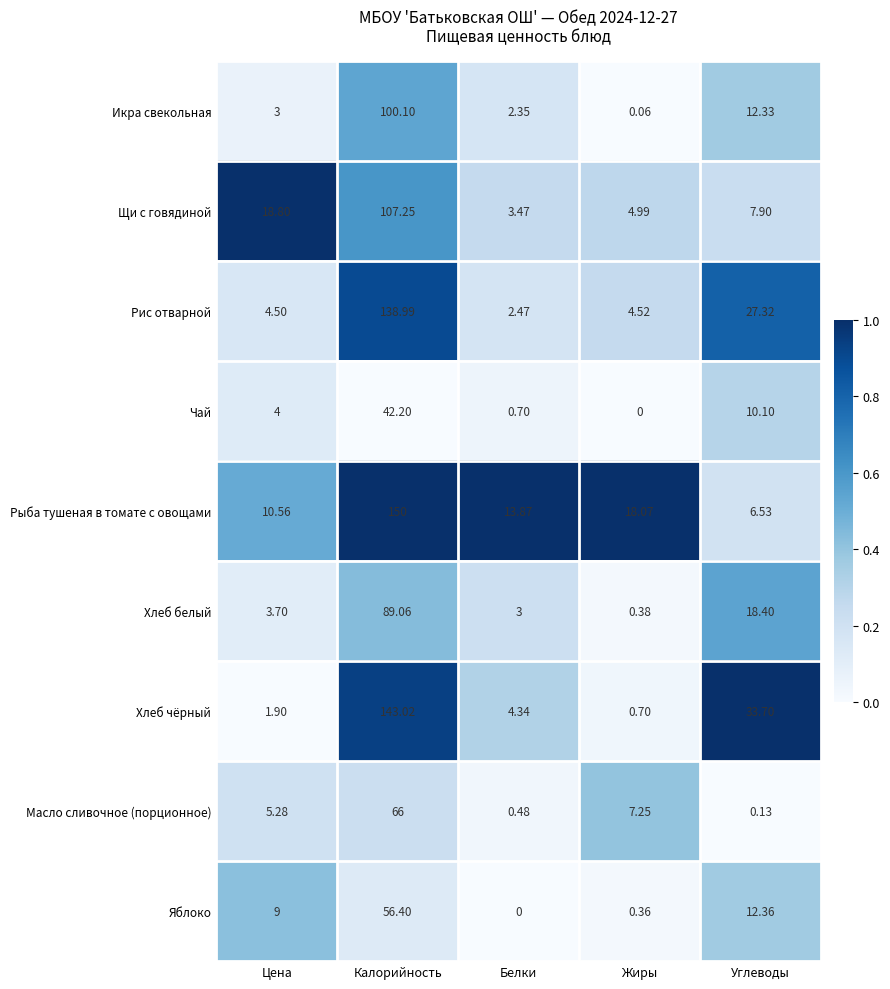

List the labels in order of Рыба тушеная в томате с овощами value, smallest first.

Углеводы, Цена, Белки, Жиры, Калорийность